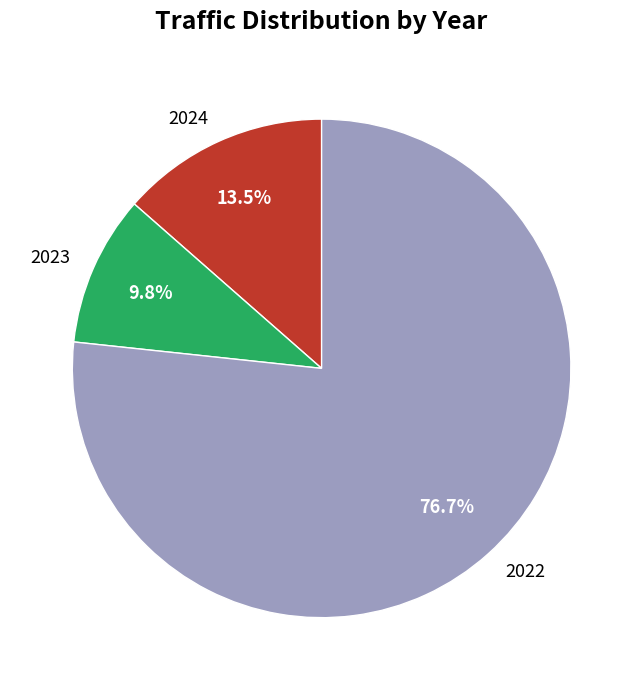

Between 2022 and 2023, which is larger?

2022